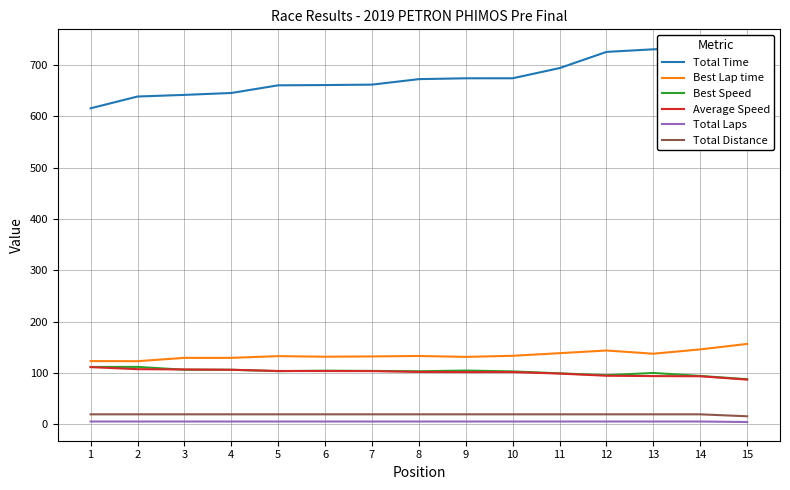

Is it true that Average Speed equals 98.5 at 11?

True